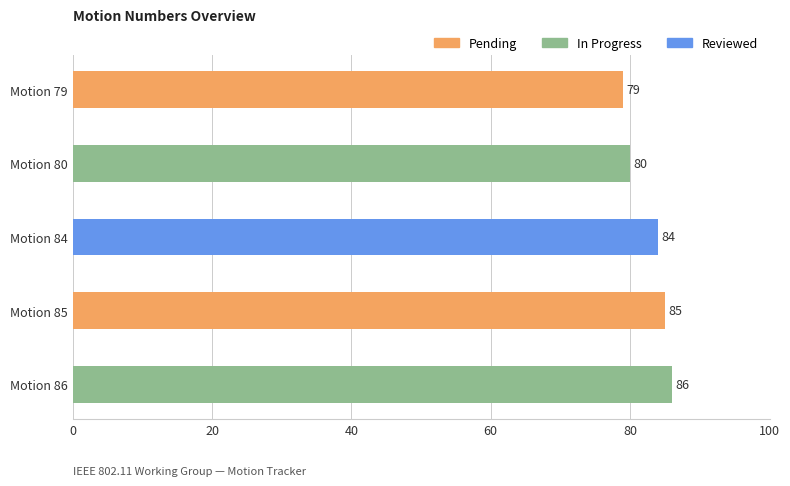

How many bars are there in total?

5